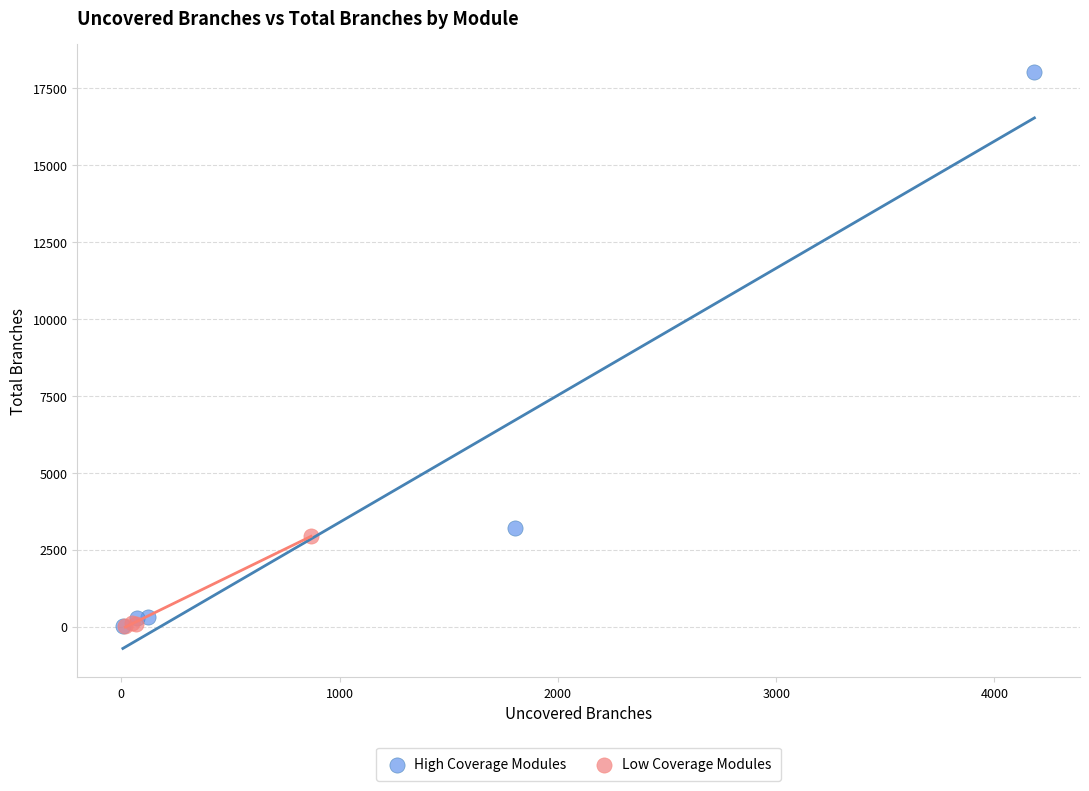

Which series contains the highest Y value?

High Coverage Modules